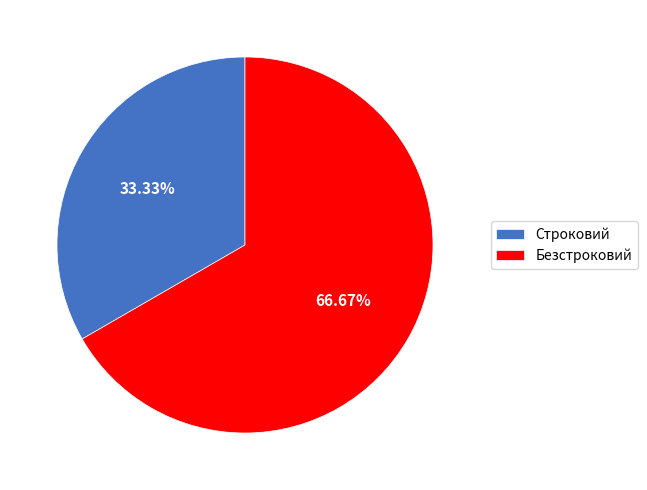

To the nearest percent, what percentage of the pie is Строковий?

33%